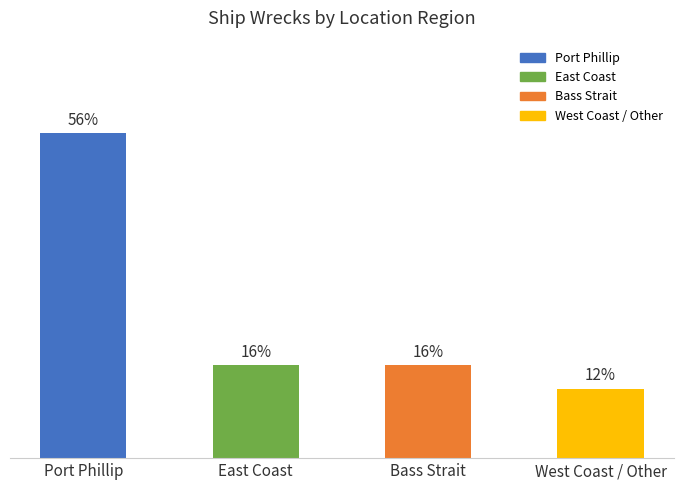

Are the bars grouped side by side (vs. stacked)?

No